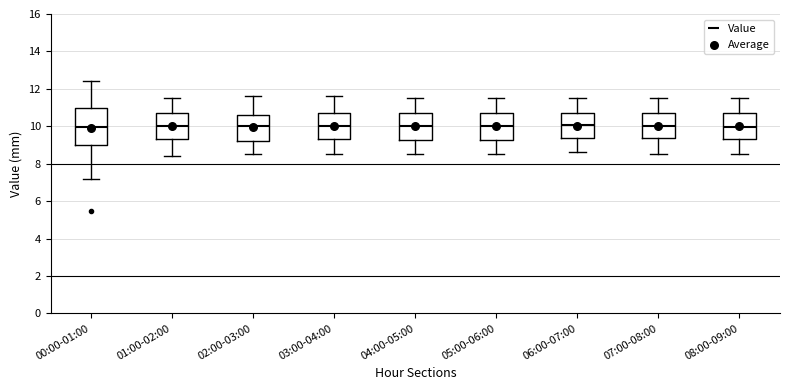

Where does the lower whisker of the box for 07:00-08:00 end on the y-axis? The values are not printed on the chart, so give them approximately, as read against the axis.

8.6